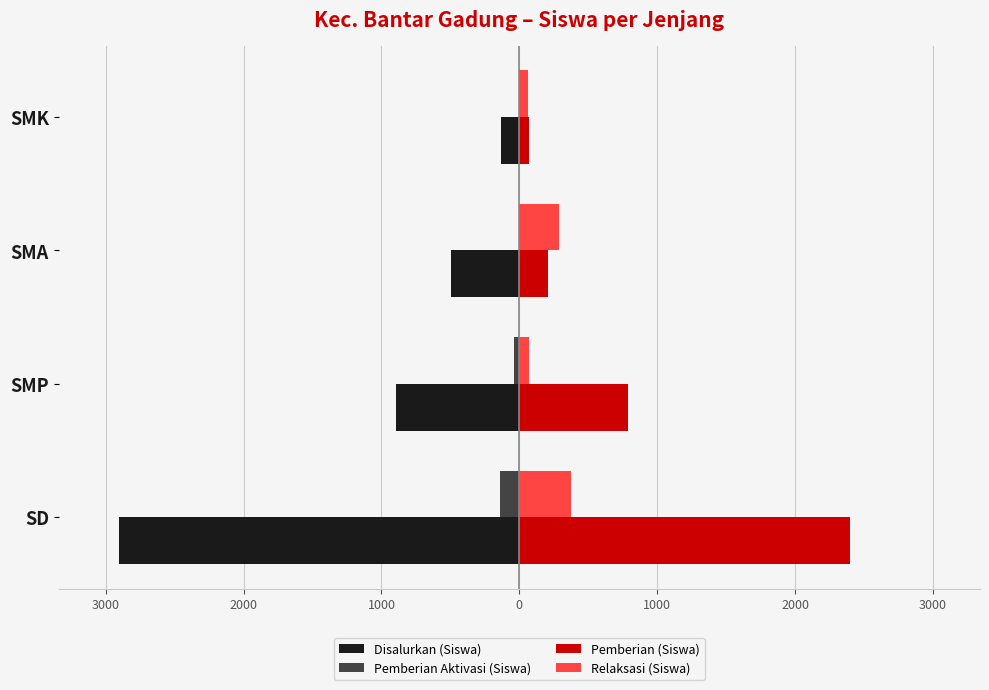

What are all the series names shown in the legend?

Disalurkan (Siswa), Pemberian Aktivasi (Siswa), Pemberian (Siswa), Relaksasi (Siswa)